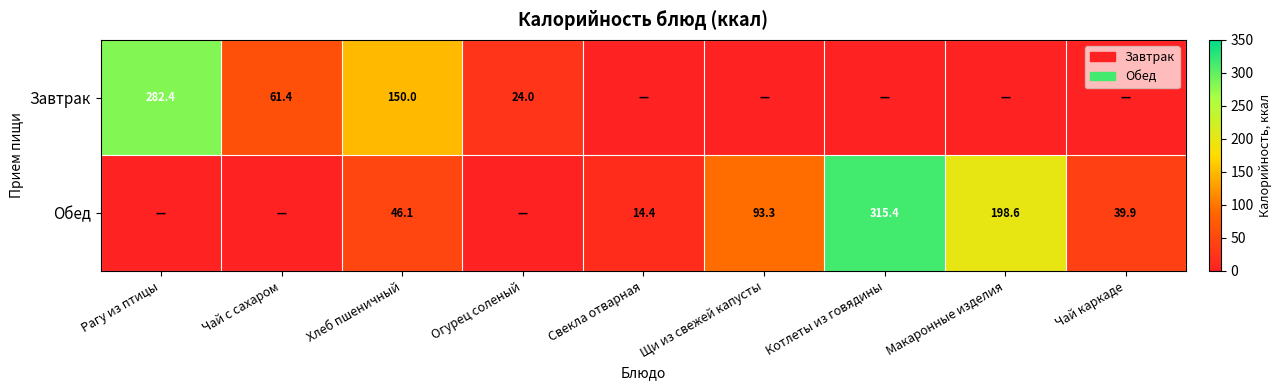

How many categories are shown in the chart?

9